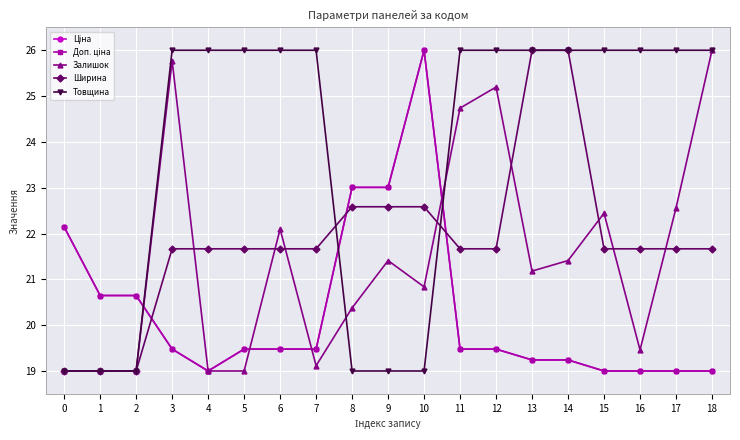

Between 1 and 4, which is larger?

1